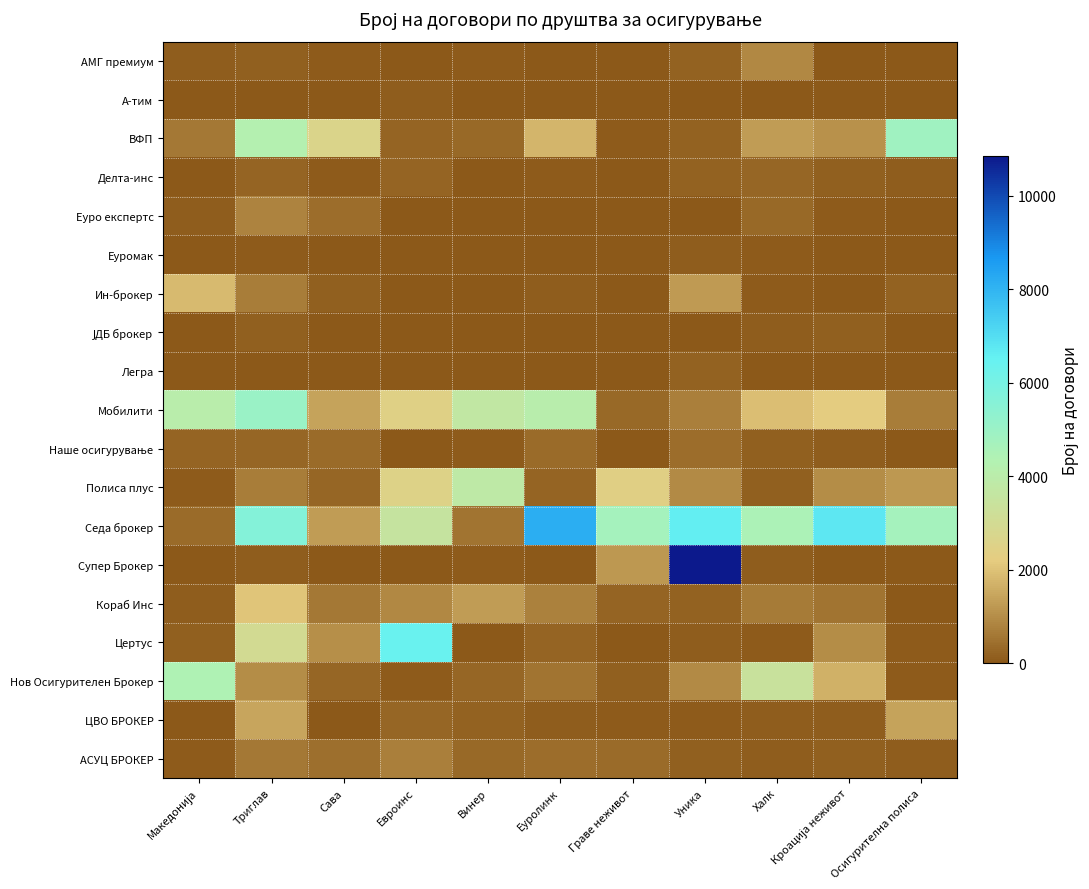

Which series changed the most between Евроинс and Винер?

Цертус